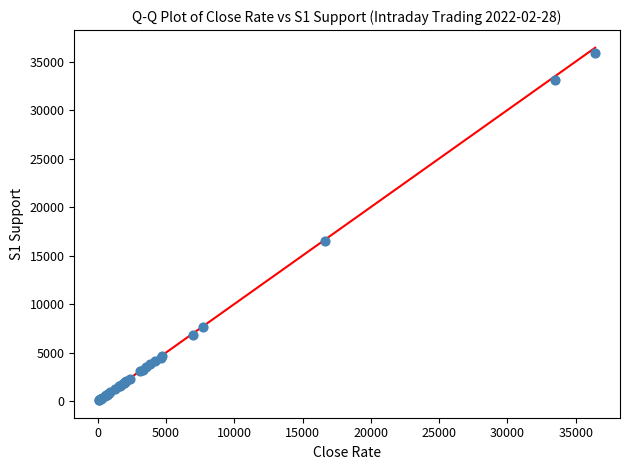

What Y value in the scatter plot is closest to 18003?

16508.2